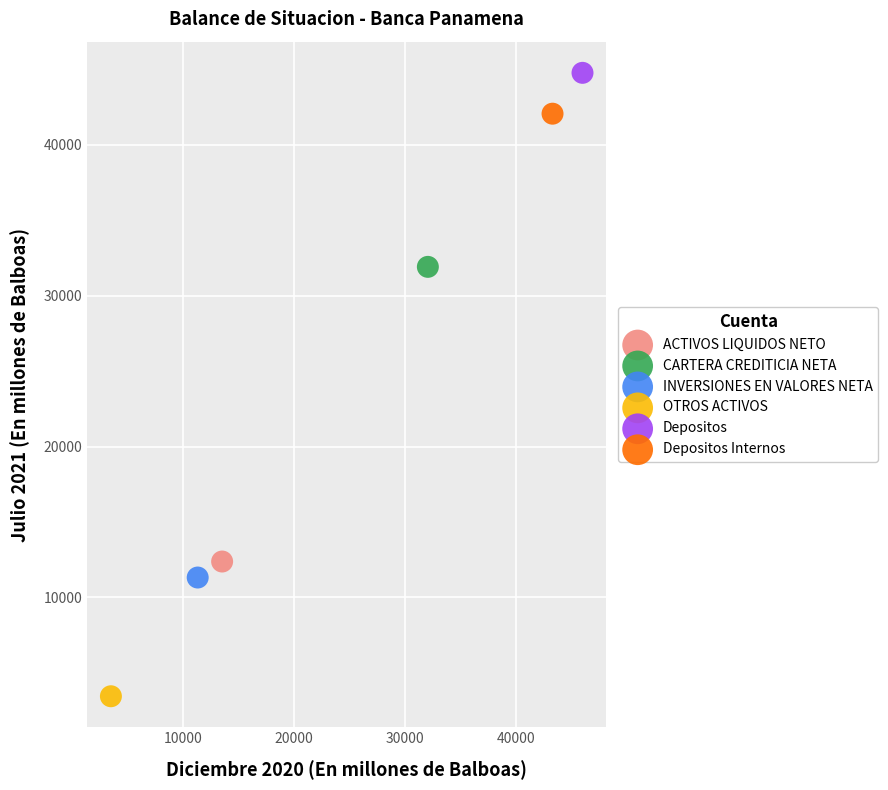

What are all the series names shown in the legend?

ACTIVOS LIQUIDOS NETO, CARTERA CREDITICIA NETA, INVERSIONES EN VALORES NETA, OTROS ACTIVOS, Depositos, Depositos Internos